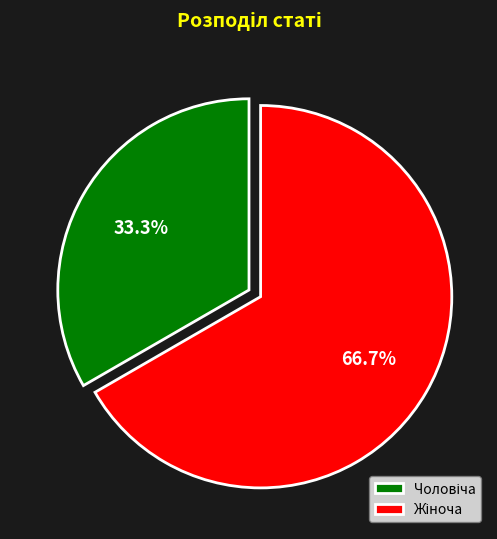

Does any single category account for the majority?

Yes